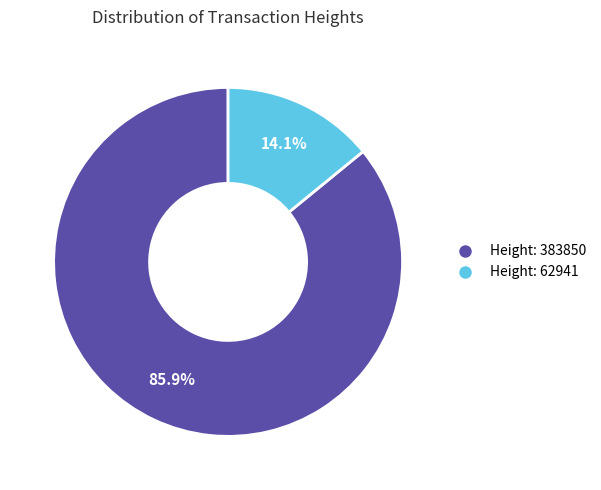

Does Height: 62941 account for over 50% of the chart?

No